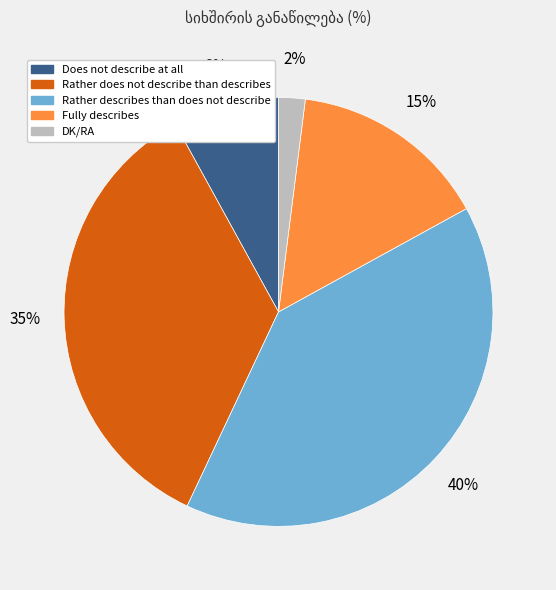

To the nearest percent, what is the combined percentage of DK/RA and Fully describes?

17%